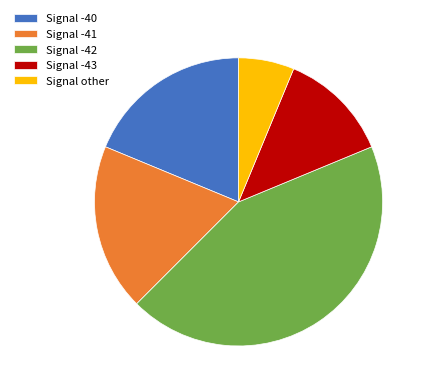

The Signal other slice represents 6% of the pie. True or false?

True